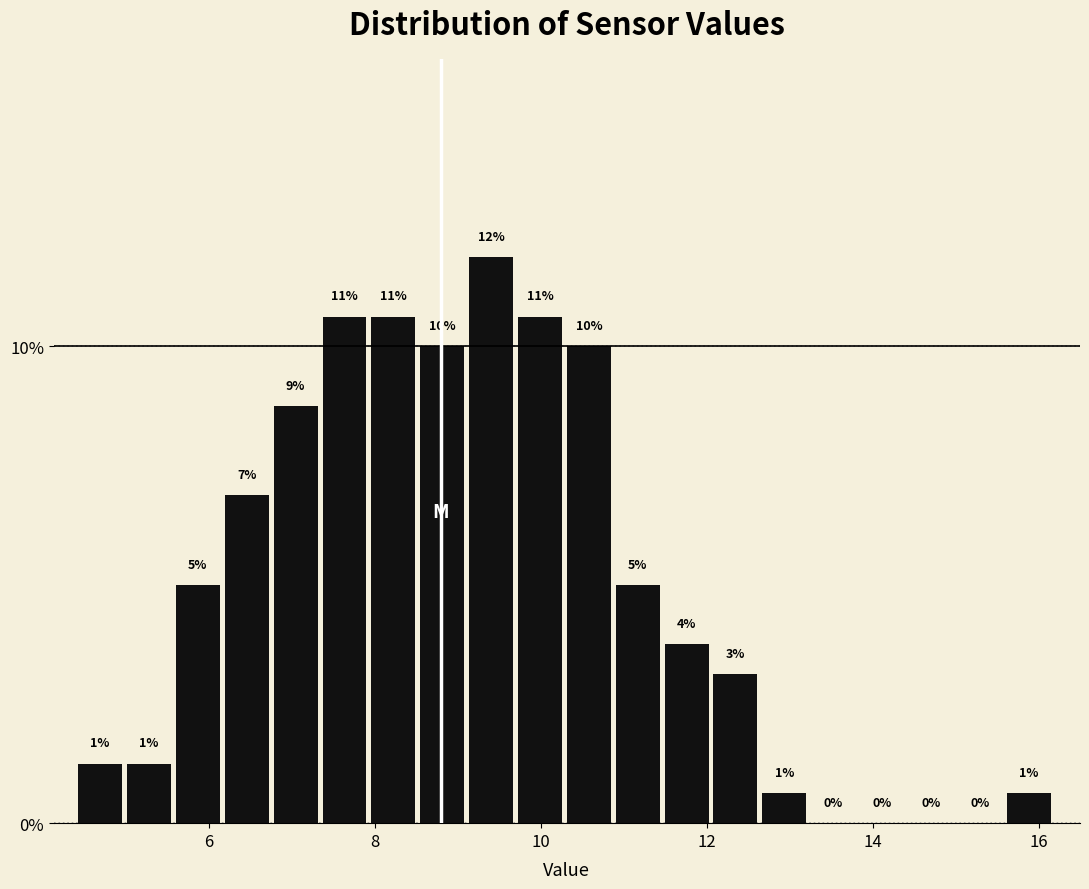

Around what value on the x-axis is the tallest bar? Give the approximate position of its centre, as read against the axis.

9.4